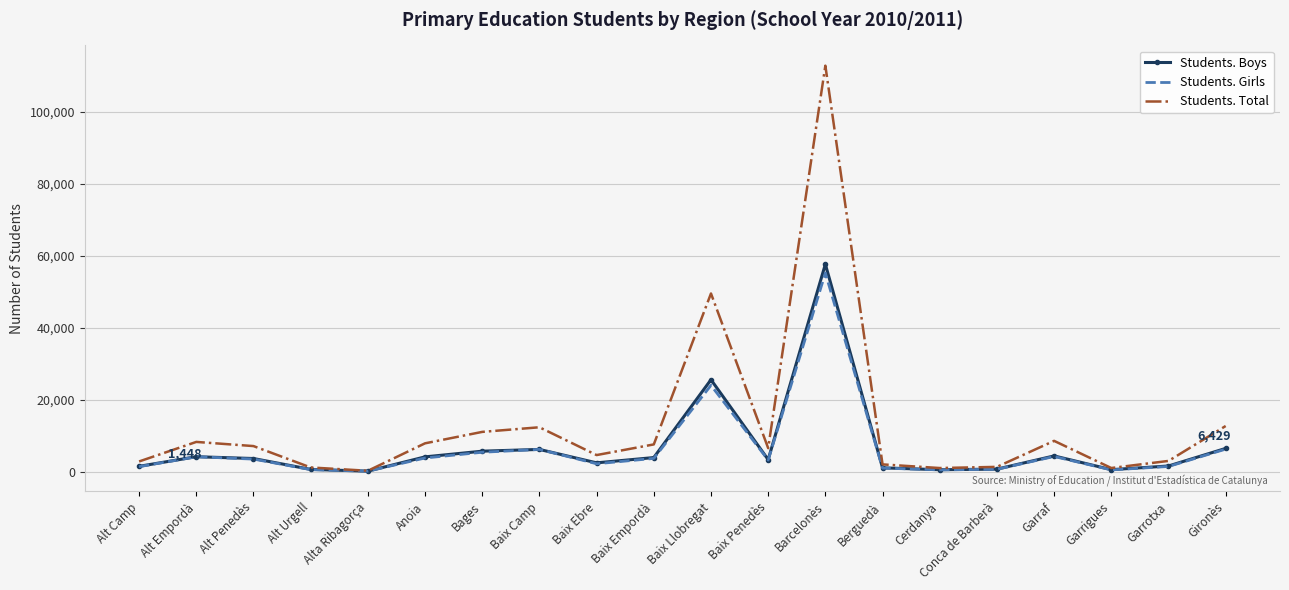

What is the difference between the Students. Boys values at Bages and Garrotxa?

4117